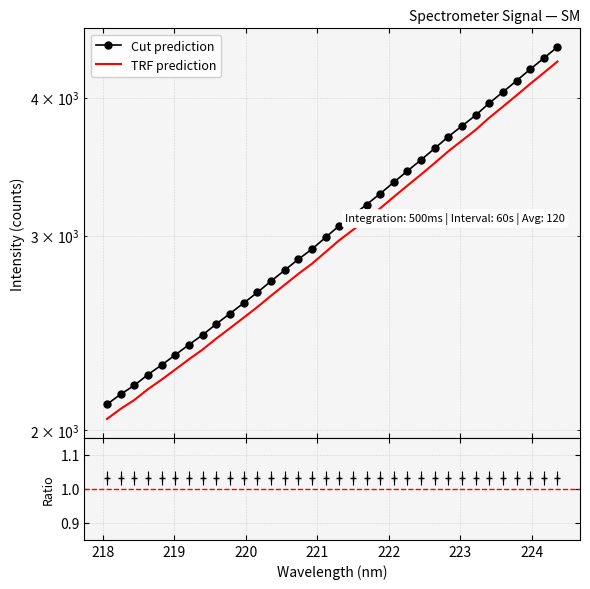

How many values in the Cut prediction series exceed 3062?

17